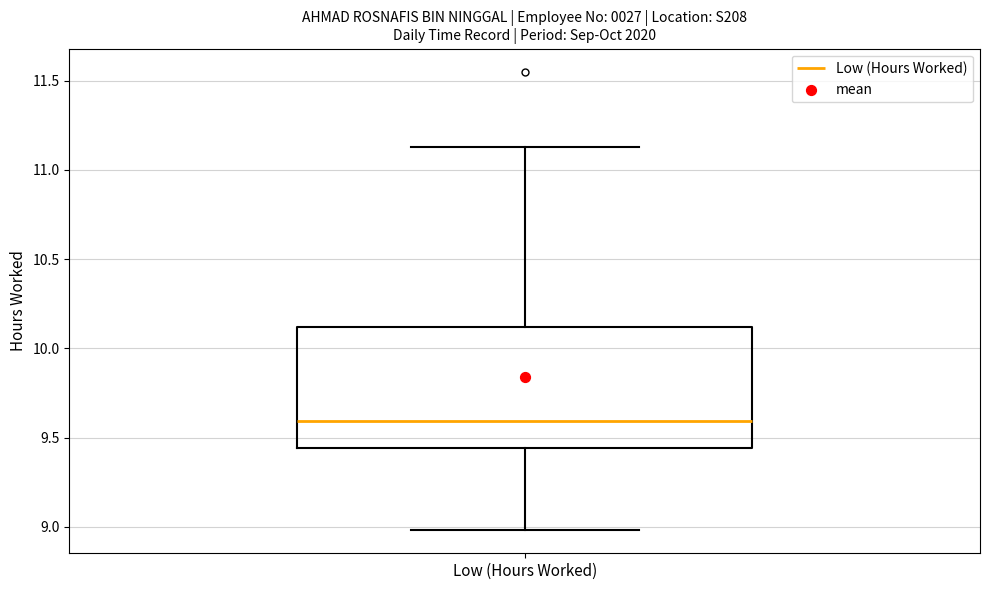

Where does the lower whisker of the box for Low (Hours Worked) end on the y-axis? The values are not printed on the chart, so give them approximately, as read against the axis.

9.00